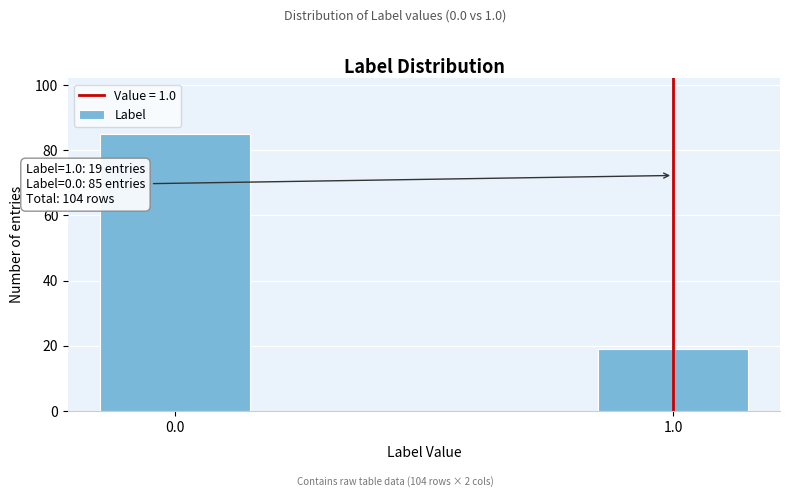

Reading left to right, what are all the values shown in this chart?

85	19